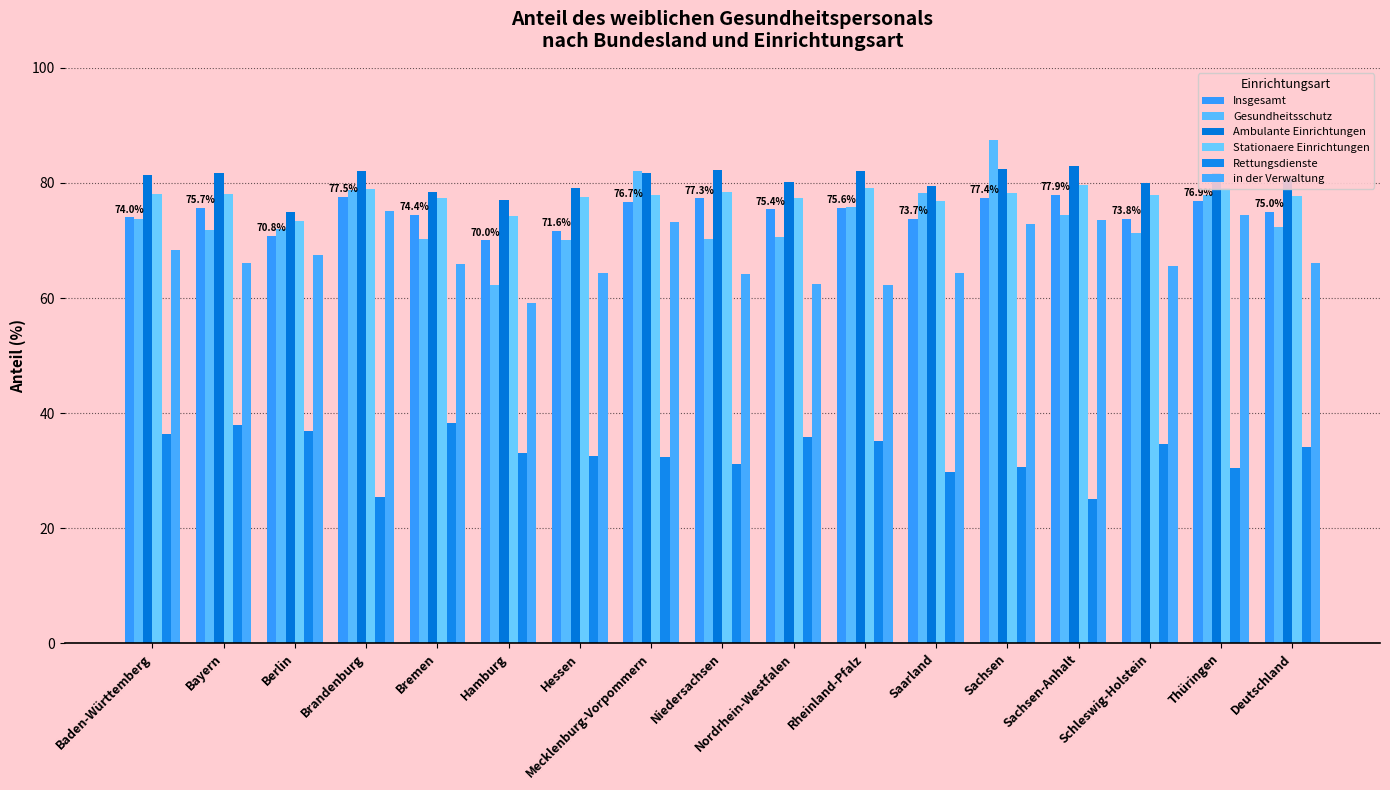

How many bars are there in total?

102